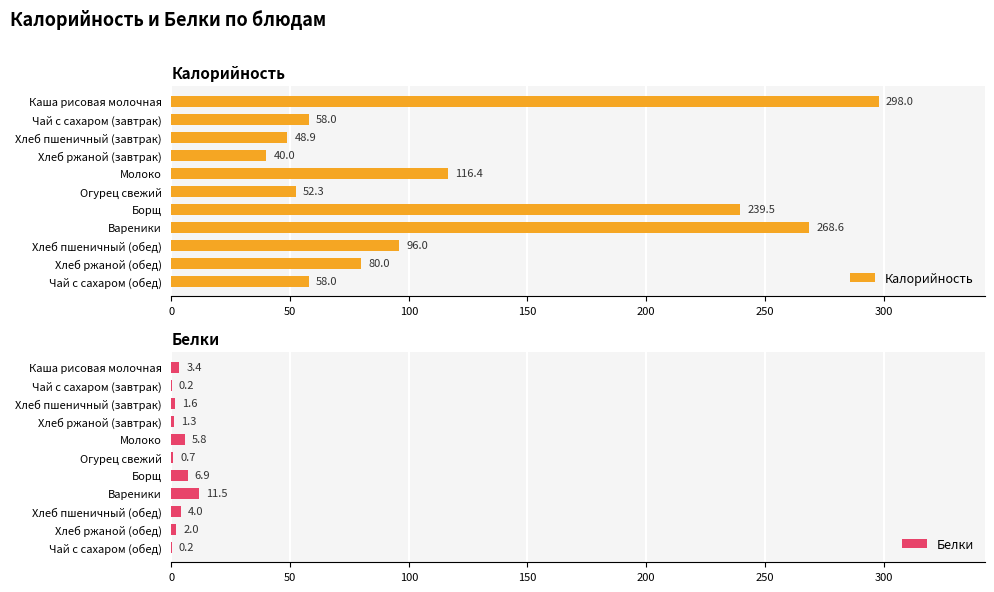

What are all the series names shown in the legend?

Калорийность, Белки